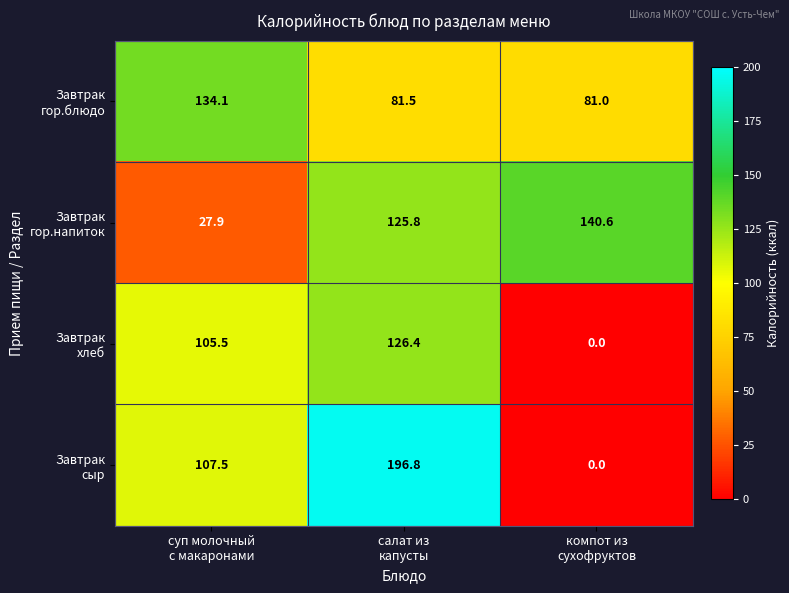

Which category has the highest value across all series?

салат из
капусты